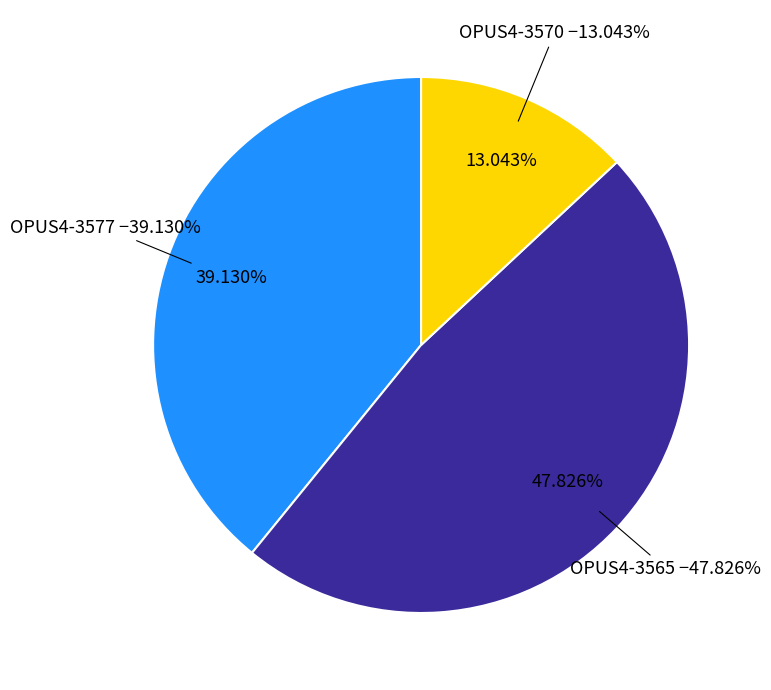

Is the sum of OPUS4-3565 and OPUS4-3570 greater than half?

Yes